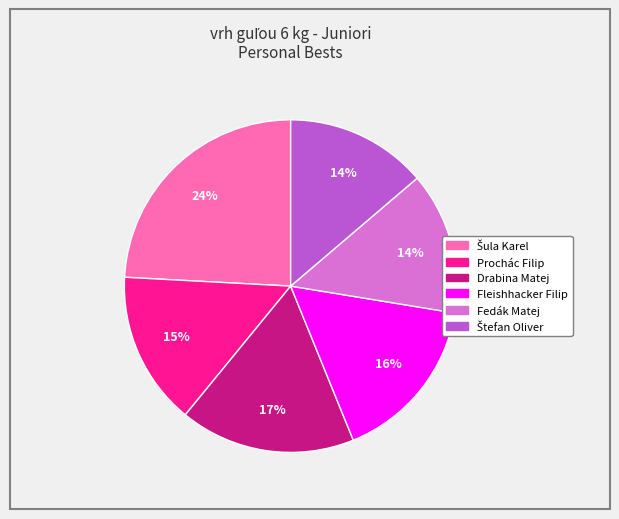

What percentage is the Fleishhacker Filip slice, to the nearest percent?

16%